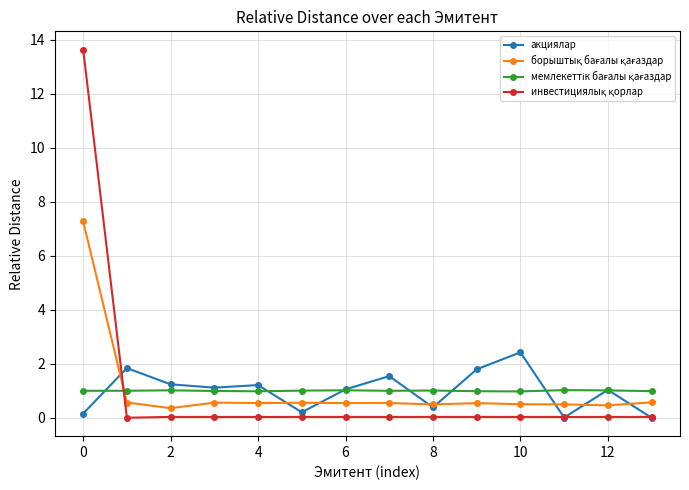

What is the maximum value shown in the chart?

13.6